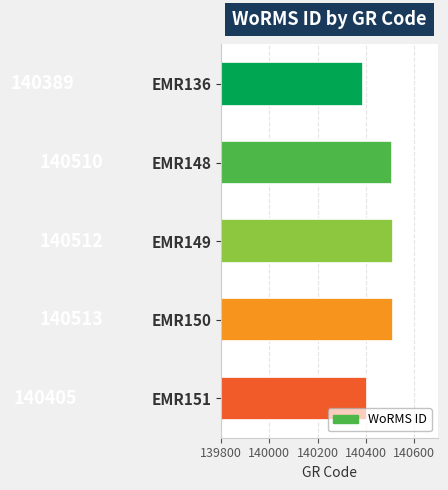

What is the difference between the maximum and second lowest values?

108